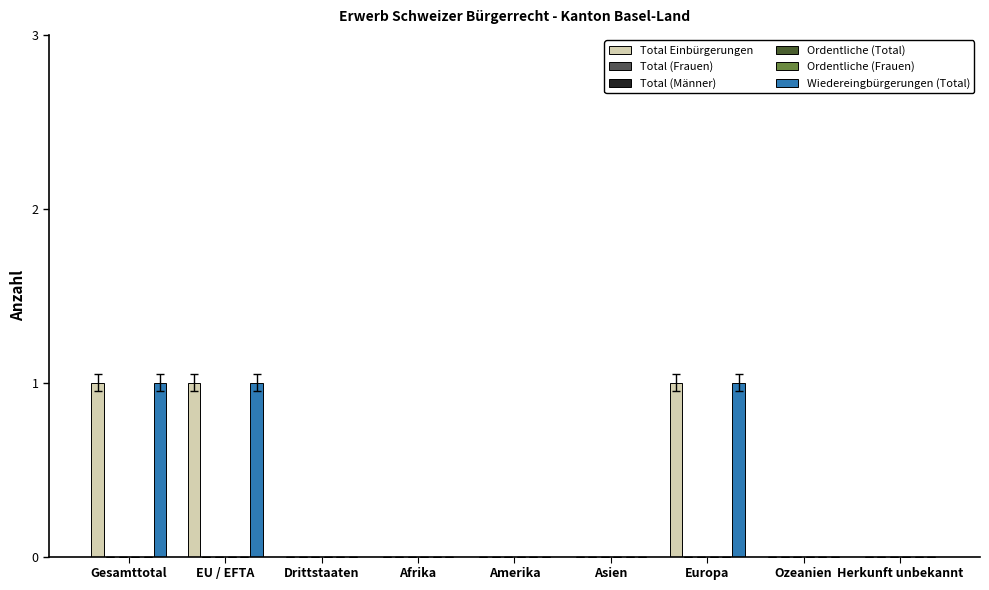

Reading right to left, transcribe all the data shown in this chart.

Total Einbürgerungen: 0	0	1	0	0	0	0	1	1
Total (Frauen): 0	0	0	0	0	0	0	0	0
Total (Männer): 0	0	0	0	0	0	0	0	0
Ordentliche (Total): 0	0	0	0	0	0	0	0	0
Ordentliche (Frauen): 0	0	0	0	0	0	0	0	0
Wiedereingbürgerungen (Total): 0	0	1	0	0	0	0	1	1